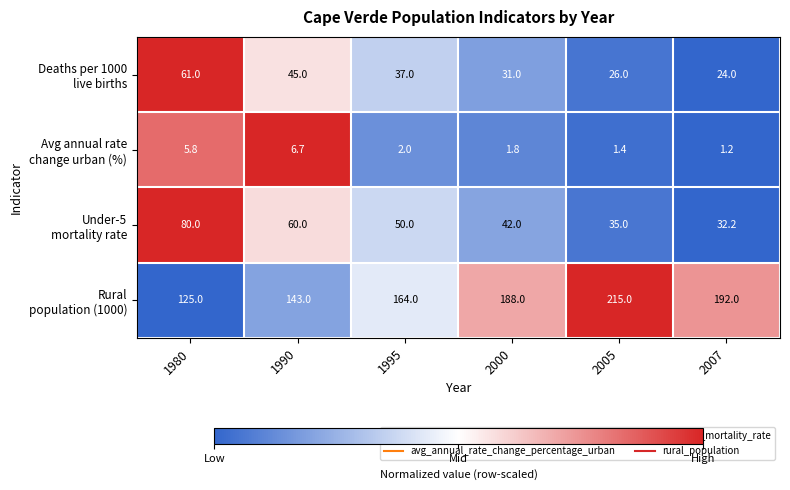

What is the total value across all series at 2007?

249.4